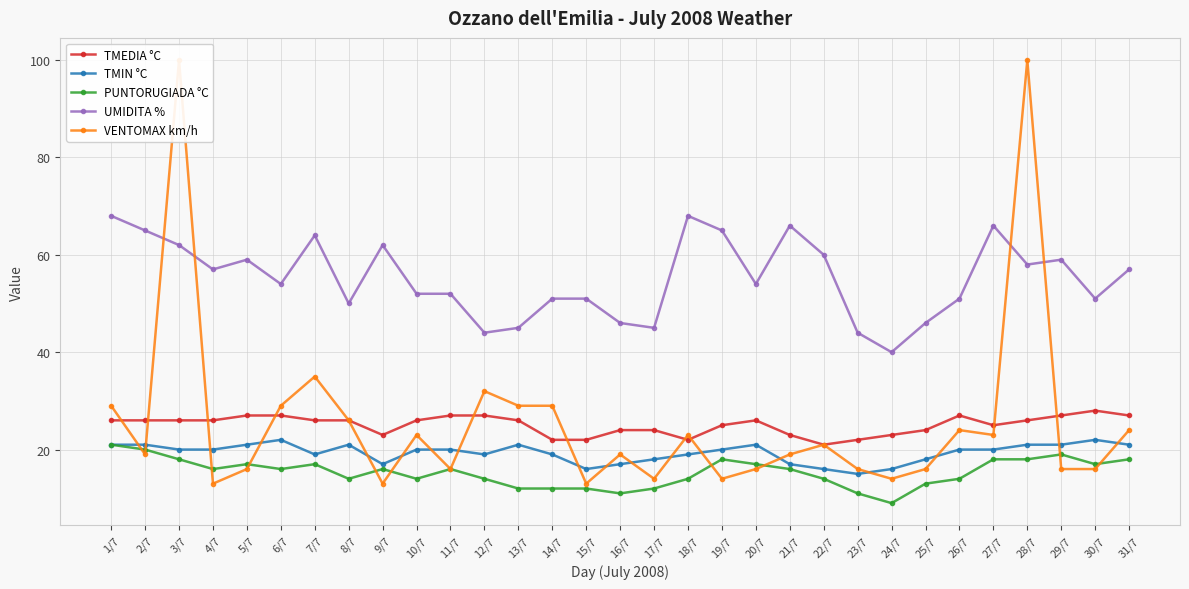

How many interior local peaks does the TMIN °C series have?

5